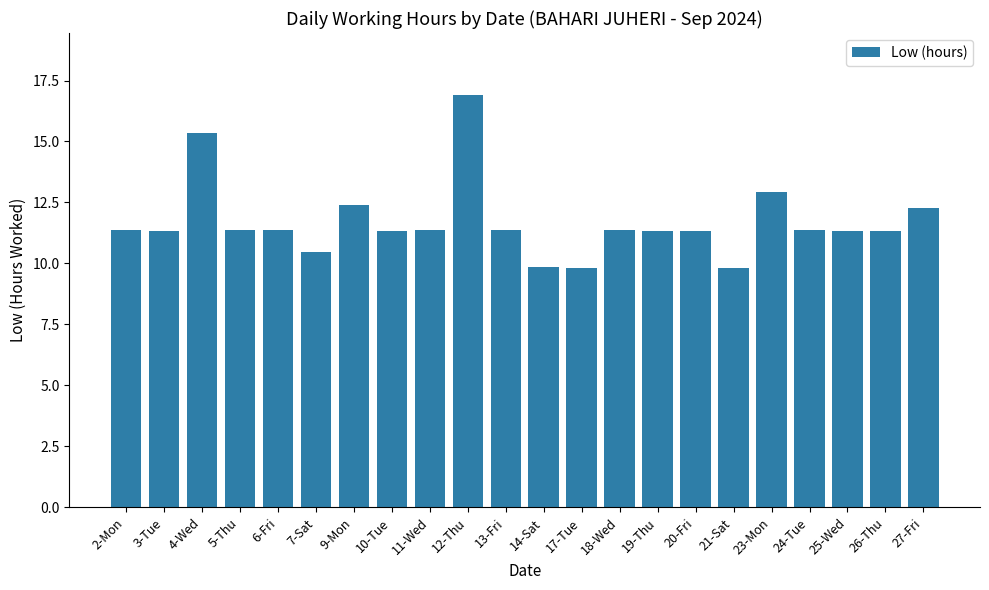

What is the label of the 10th bar from the left?

12-Thu